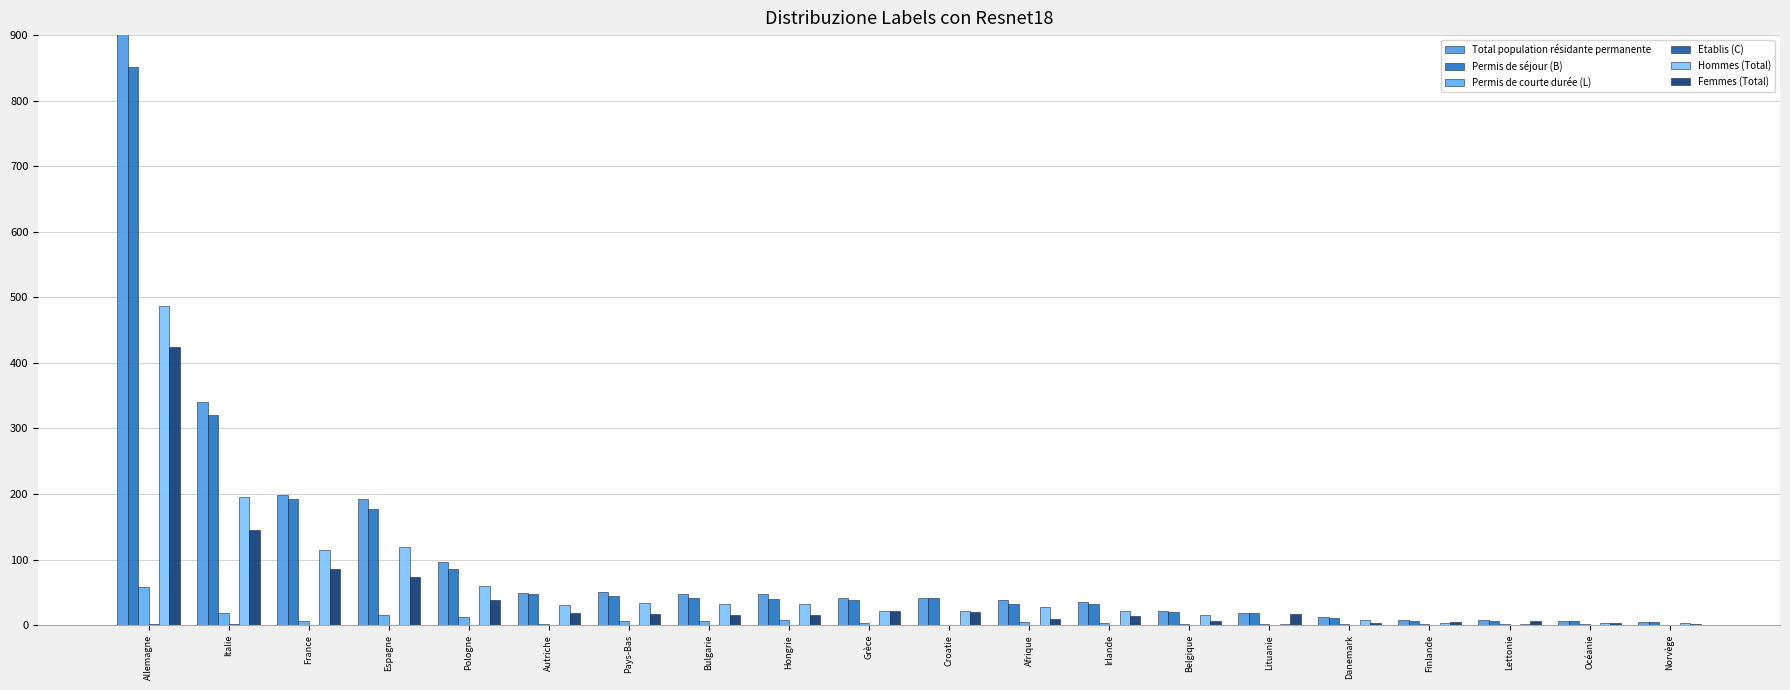

At which category is the sum across all series the highest?

Allemagne